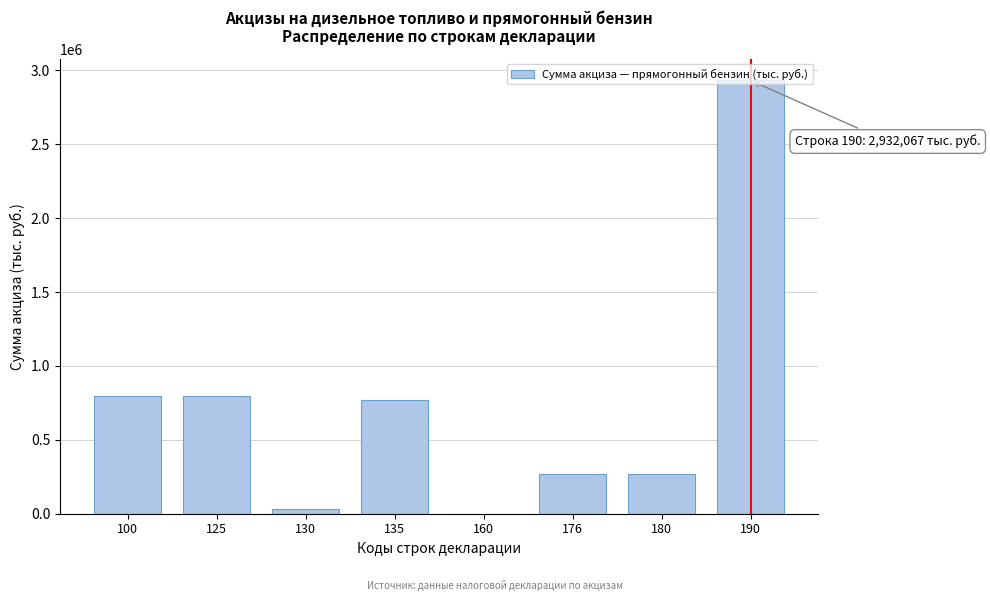

What is the ratio of the value at 176 to the value at 180?

1.0